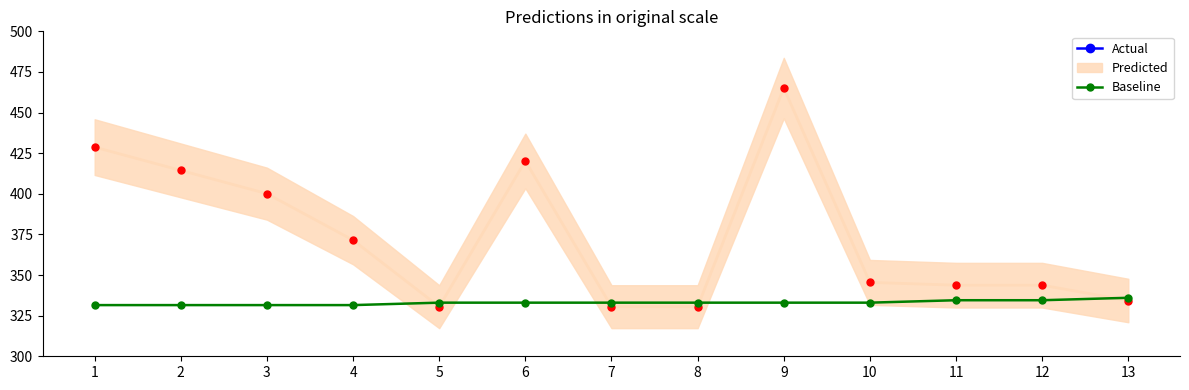

At which category is the sum across all series the highest?

9